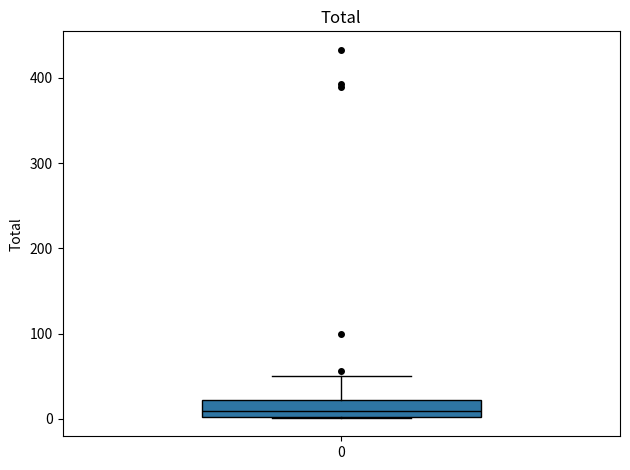

Where does the upper whisker of the box at x = 0 end on the y-axis? The values are not printed on the chart, so give them approximately, as read against the axis.

50